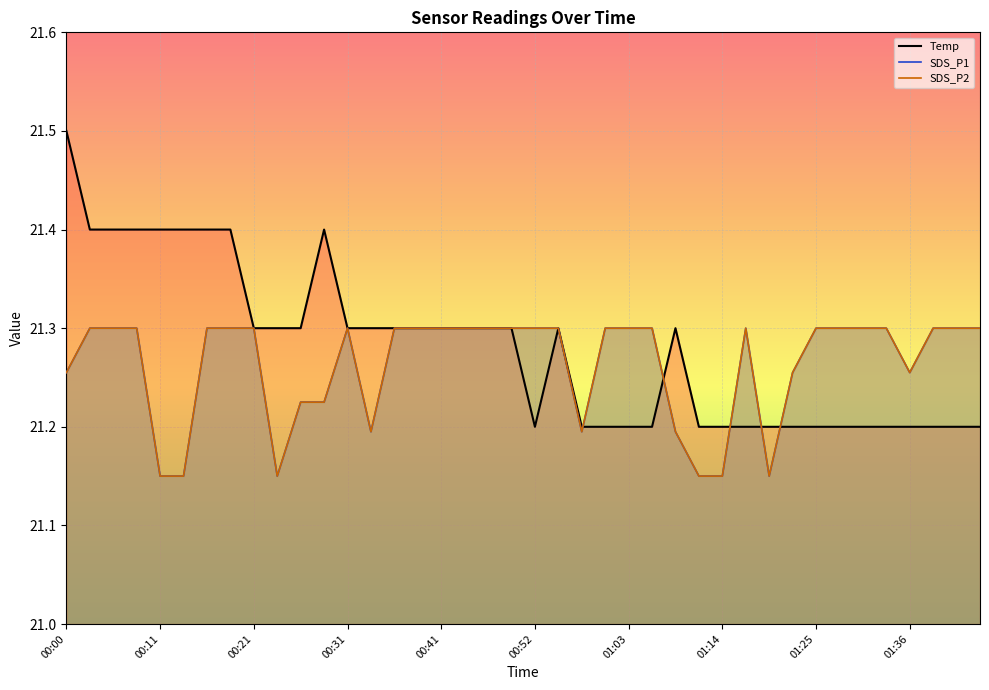

How many interior local valleys does the Temp series have?

1